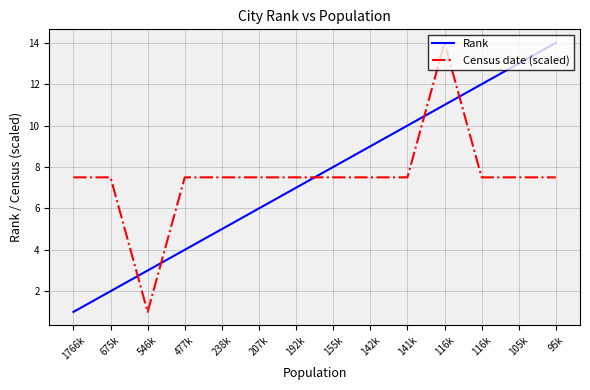

Which has a higher value, 477k or 192k?

192k